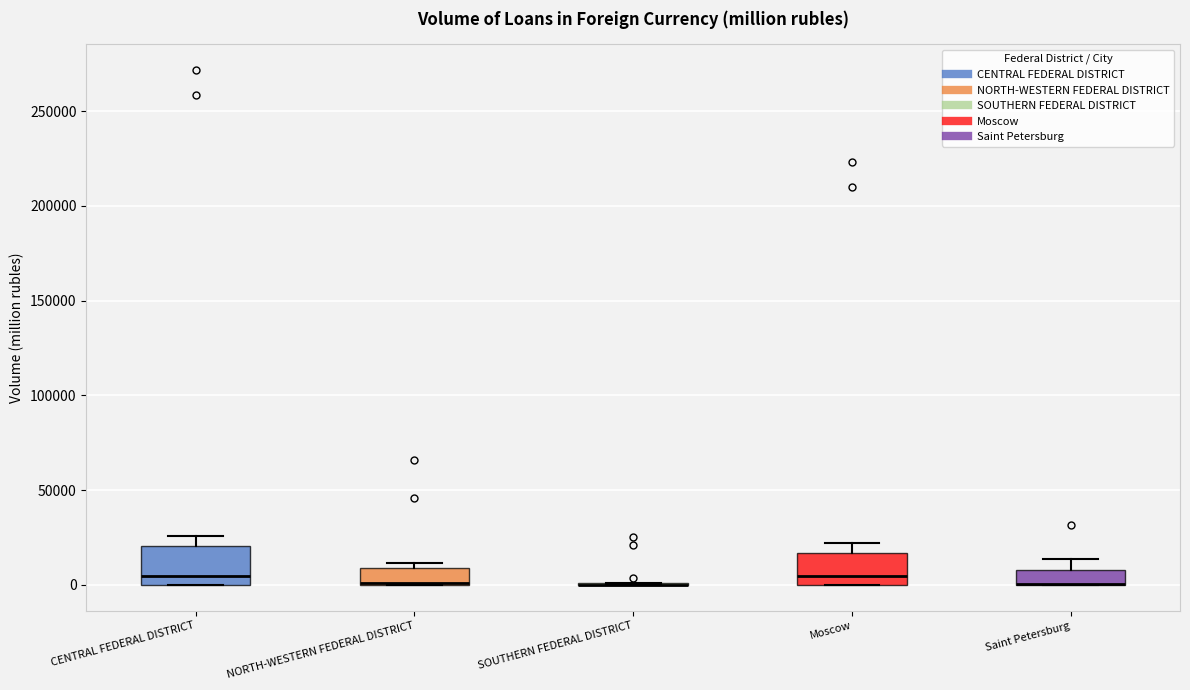

Reading left to right, read every box against the y-axis: the position of its median line, the range the box covers, and the ends of its whiskers. The values are not printed on the chart, so give them approximately, as read against the axis.

CENTRAL FEDERAL DISTRICT: median 5000, box 0 to 20000, whiskers 0 to 25000
NORTH-WESTERN FEDERAL DISTRICT: median 0 (drawn on the box's lower edge), box 0 to 10000, whiskers 0 to 10000 (just above the box's upper edge)
SOUTHERN FEDERAL DISTRICT: box collapsed to a line at 0, whiskers 0 to 0
Moscow: median 5000, box 0 to 15000, whiskers 0 to 20000
Saint Petersburg: median 0 (drawn on the box's lower edge), box 0 to 10000, whiskers 0 to 15000